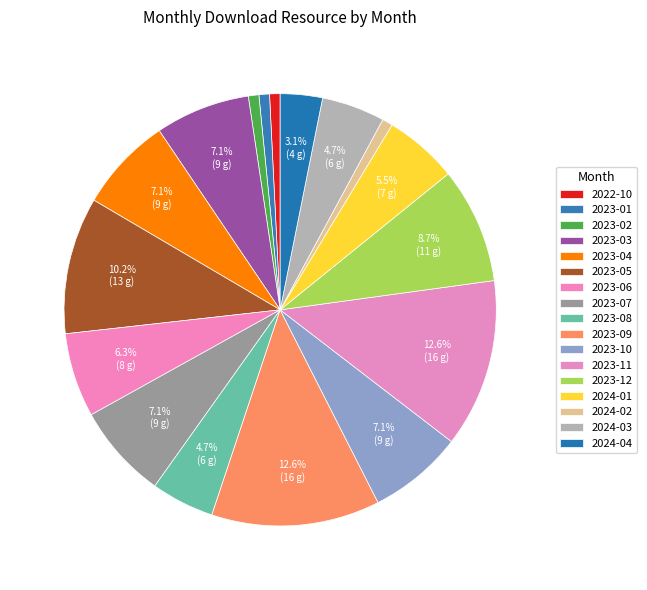

Is it true that 2024-01 is 18% of the pie?

False